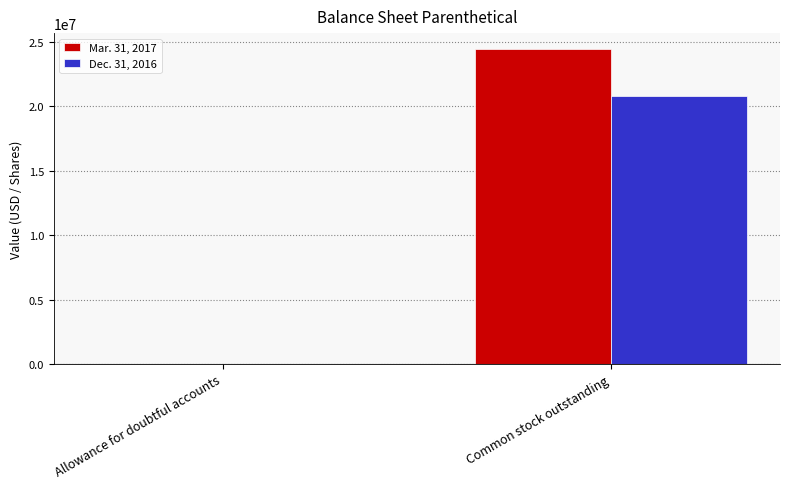

Are the bars horizontal?

No